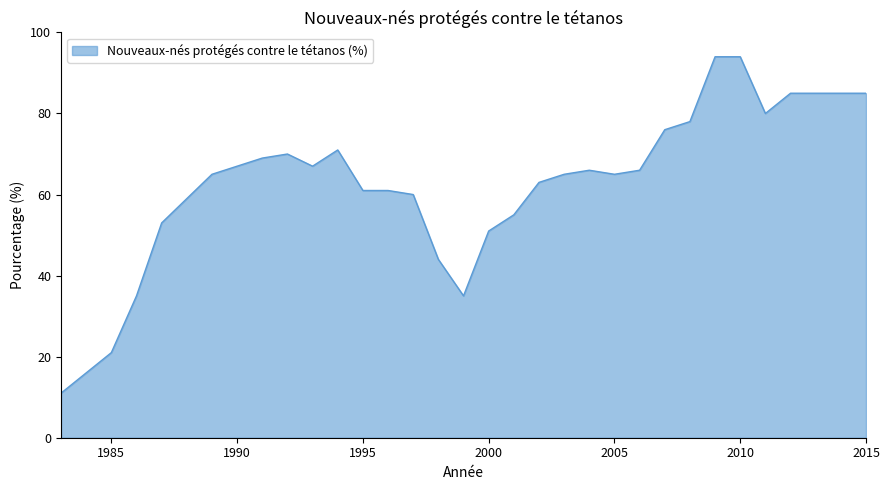

What is the maximum value shown in the chart?

94